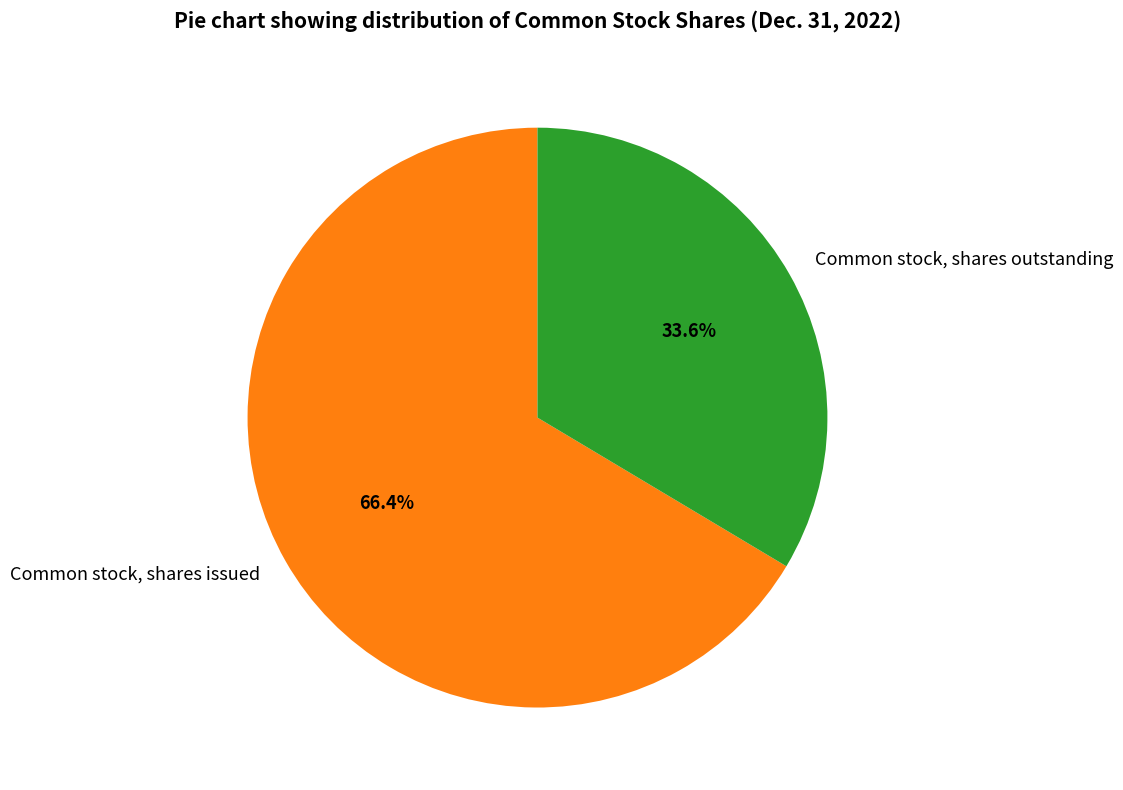

Is it true that Common stock, shares issued is 66% of the pie?

True